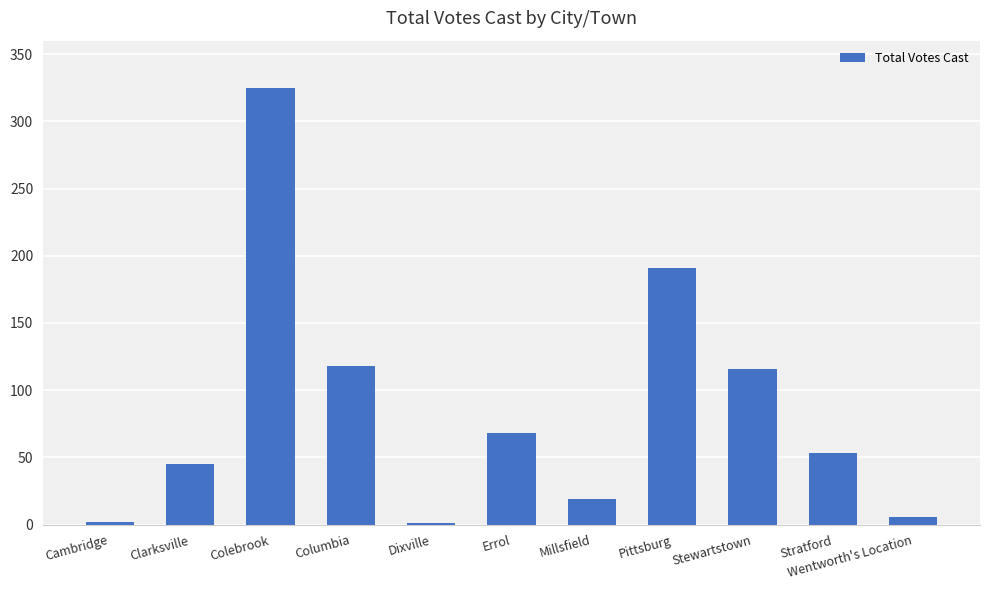

The chart shows a value of 504 at Colebrook. True or false?

False